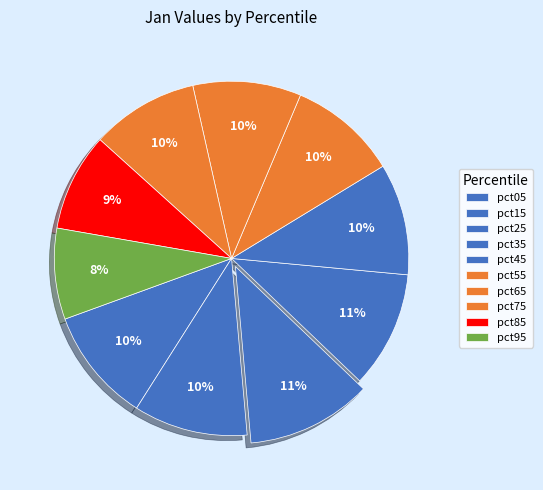

Which category has the smallest portion of the pie?

pct95